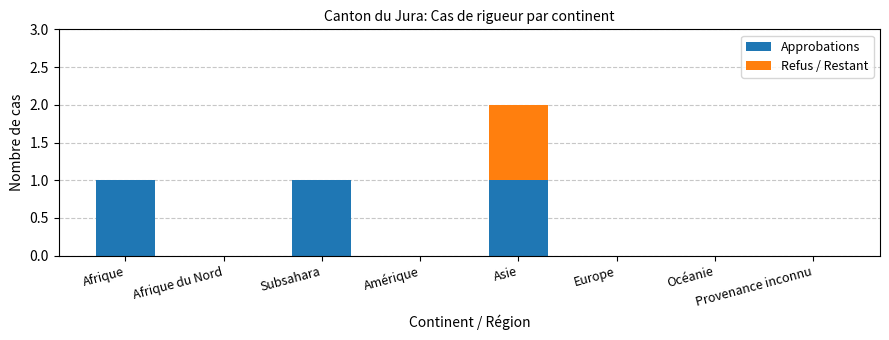

Is it true that Approbations equals 0 at Subsahara?

False